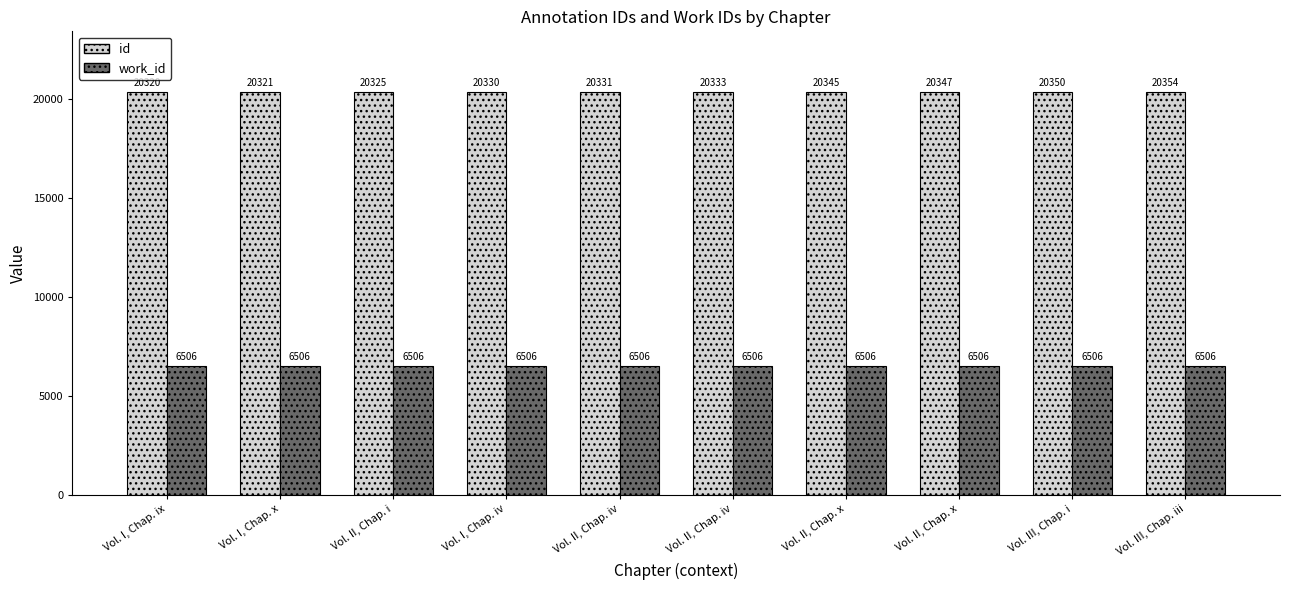

What are all the series names shown in the legend?

id, work_id